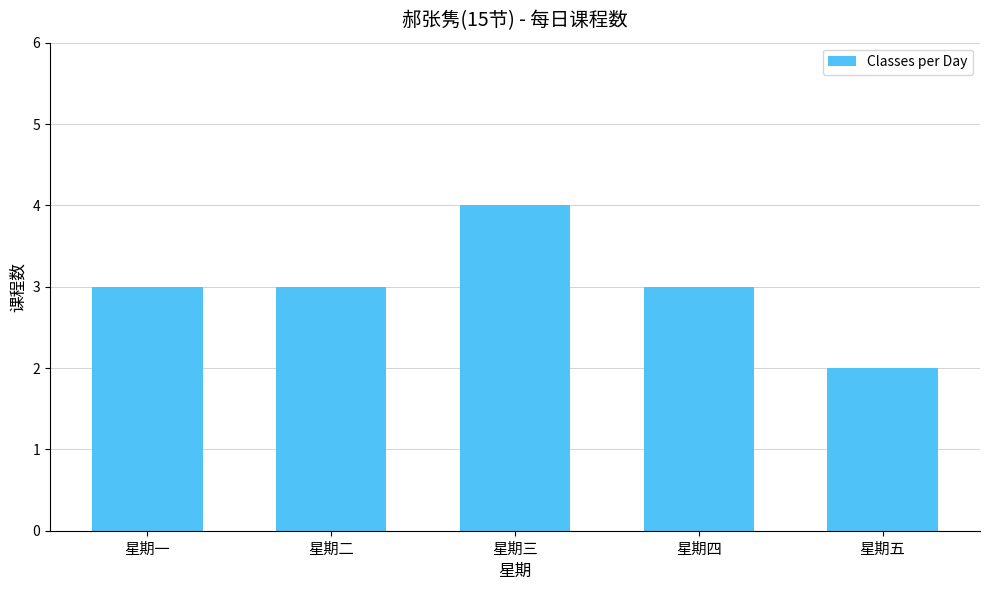

What is the sum of the values at 星期四 and 星期五?

5